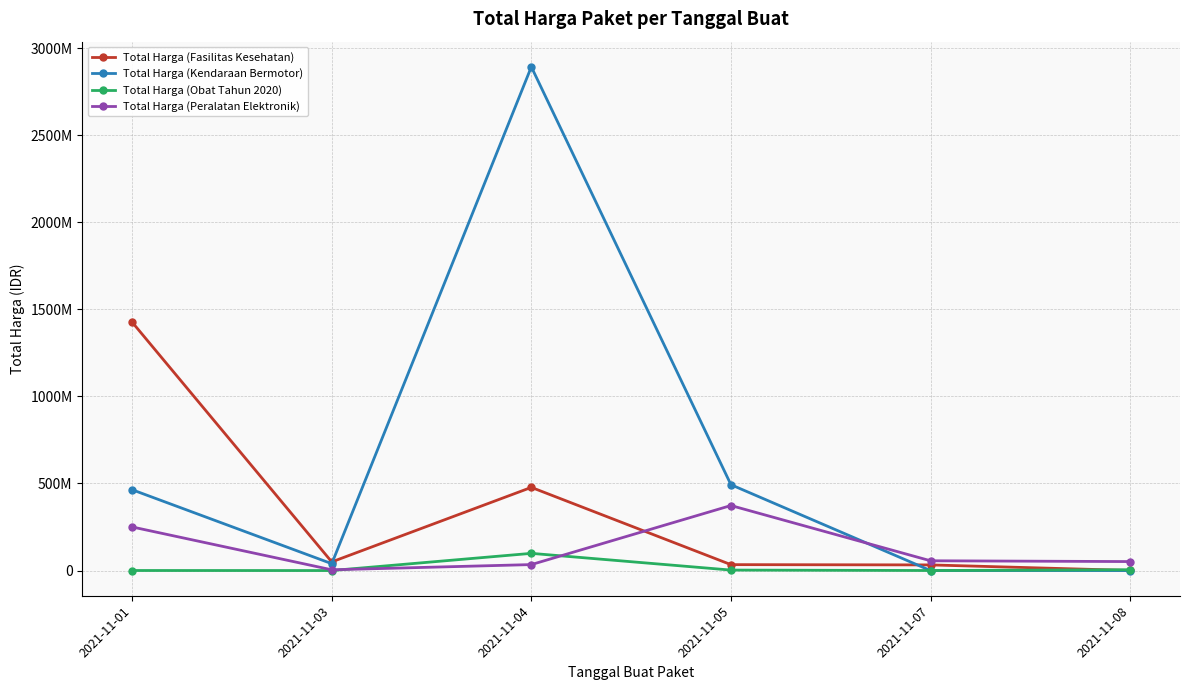

What are all the series names shown in the legend?

Total Harga (Fasilitas Kesehatan), Total Harga (Kendaraan Bermotor), Total Harga (Obat Tahun 2020), Total Harga (Peralatan Elektronik)